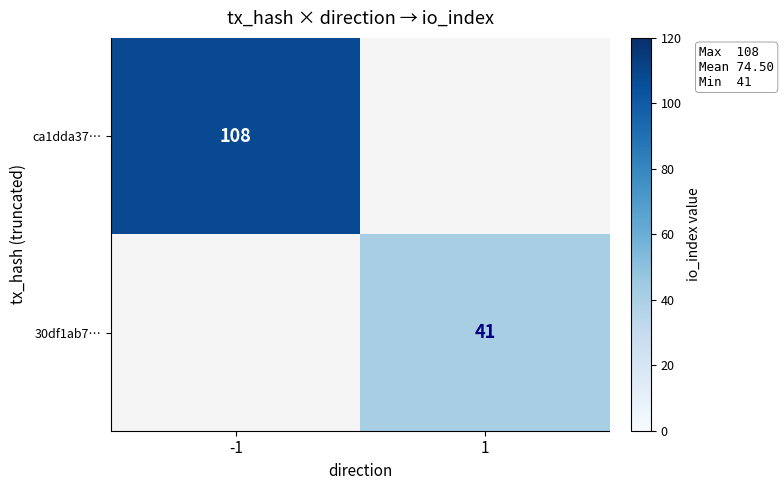

The value of 30df1ab7… at 1 is 55. True or false?

False